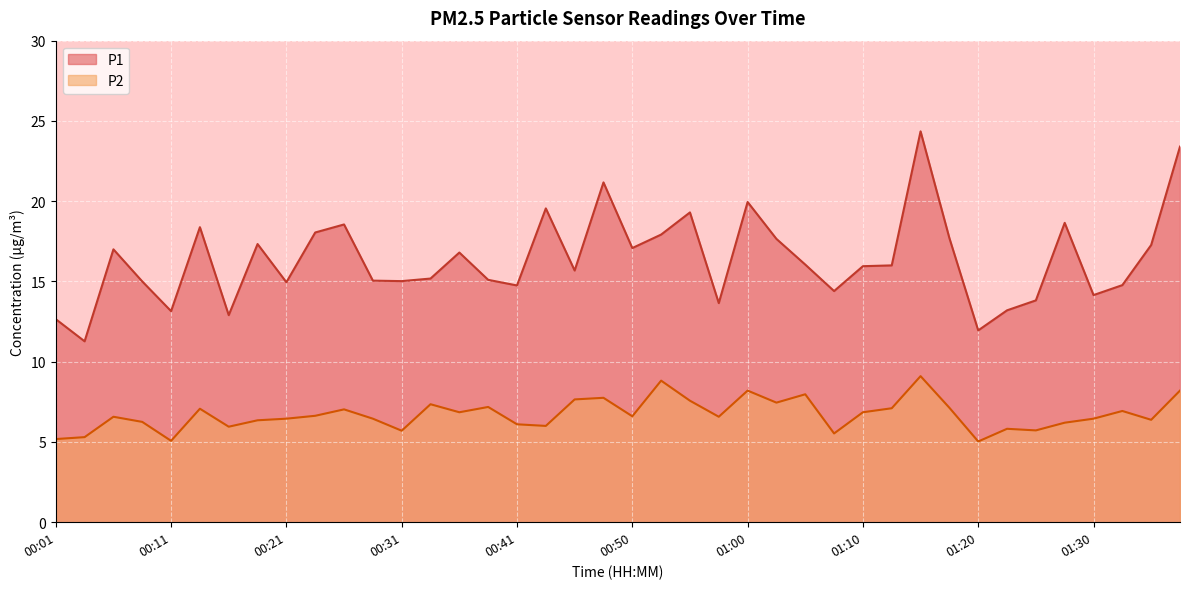

Which series has the largest range (max minus min)?

P1